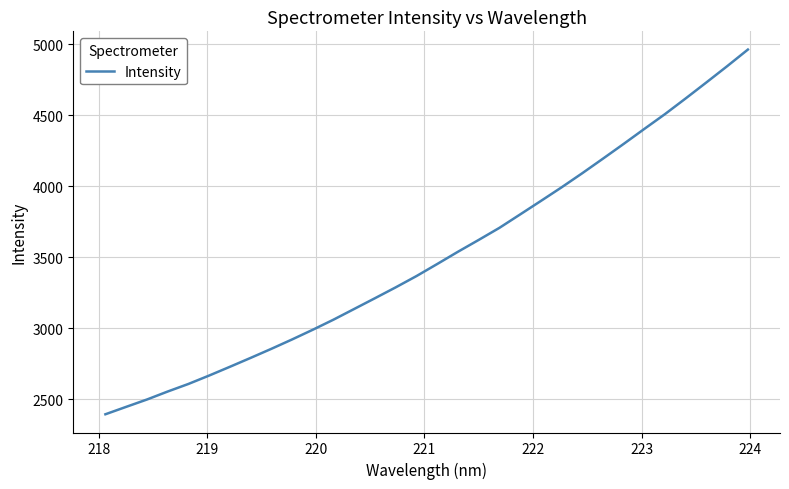

What is the difference between the maximum and minimum values?

2569.2